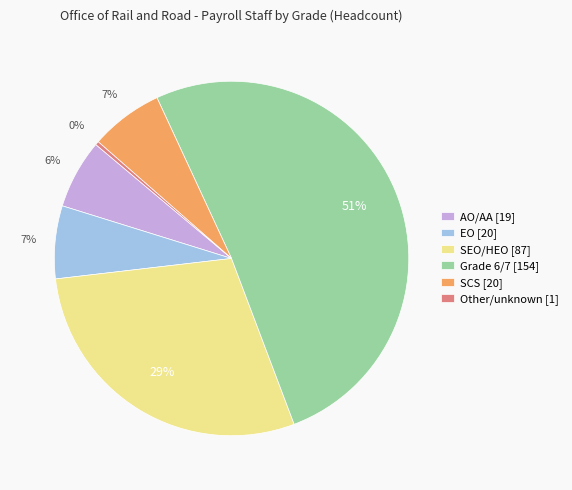

Which category has the biggest portion of the pie?

Grade 6/7